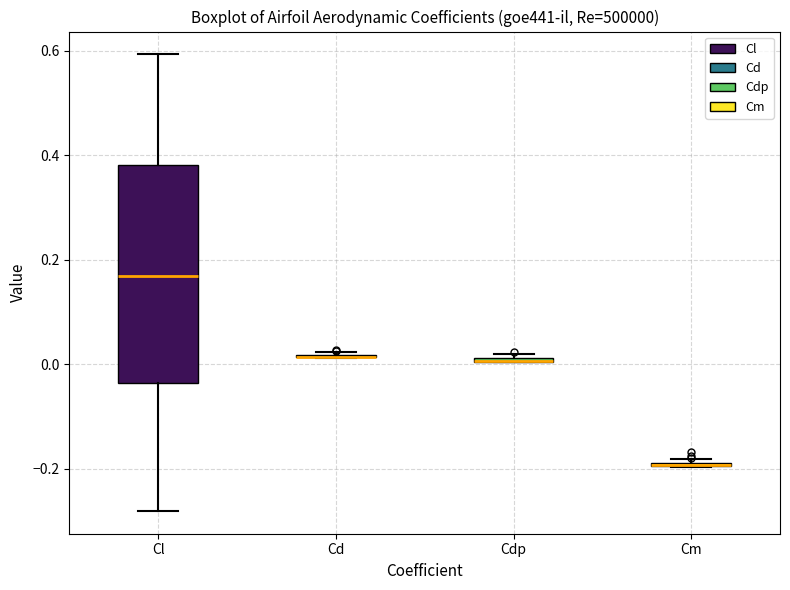

Comparing the boxes themselves (not the whiskers), which one is the tallest?

Cl